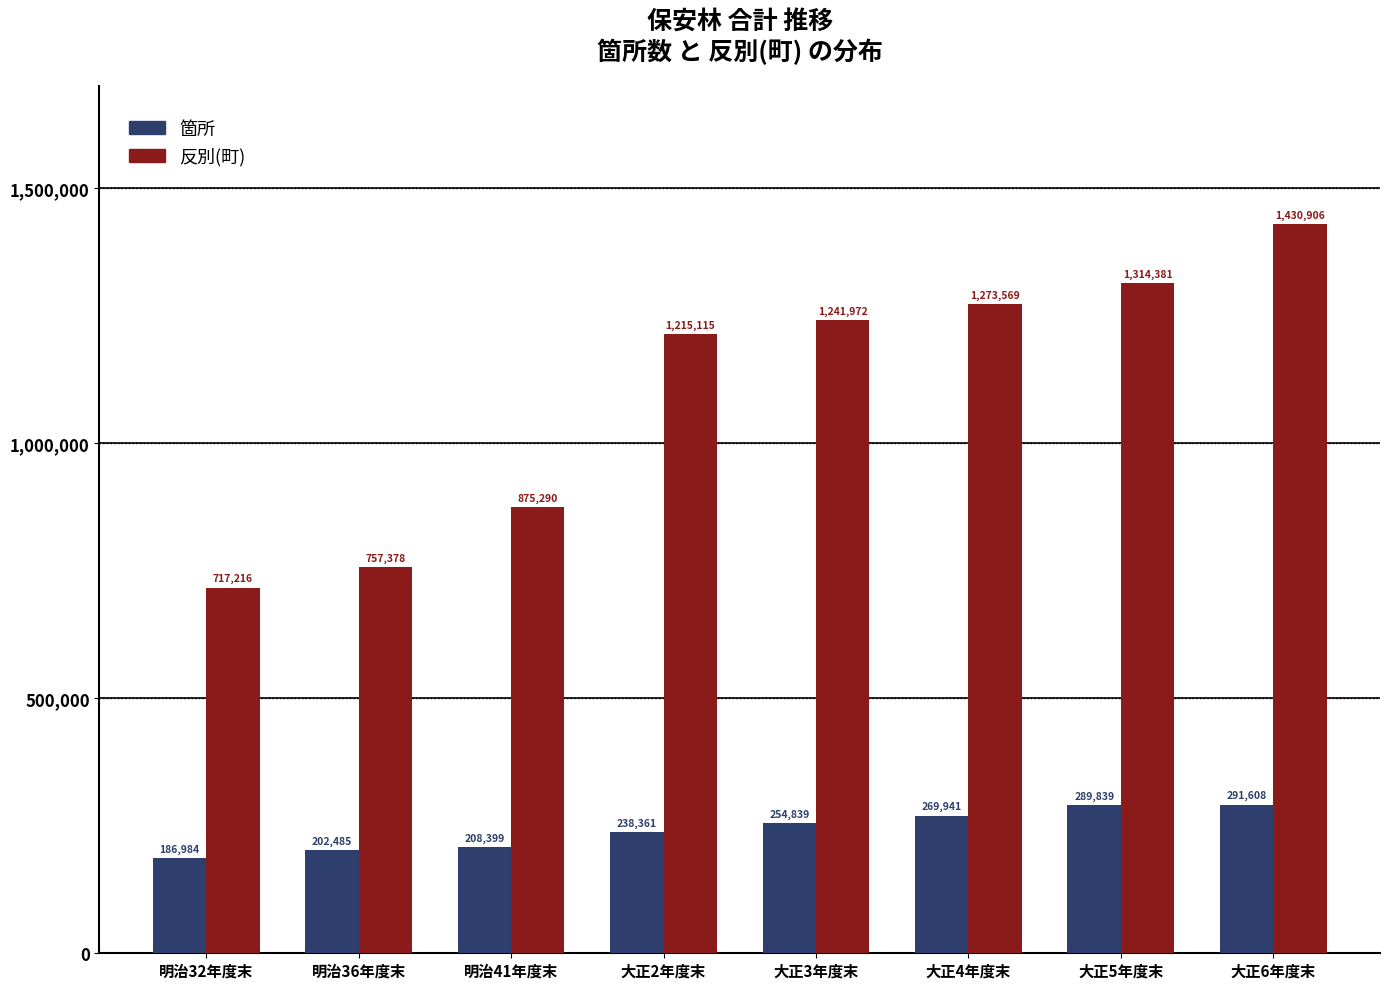

Reading left to right, extract all data points from this chart.

箇所: 186984	202485	208399	238361	254839	269941	289839	291608
反別(町): 717216	757378	875290	1215115	1241972	1273569	1314381	1430906